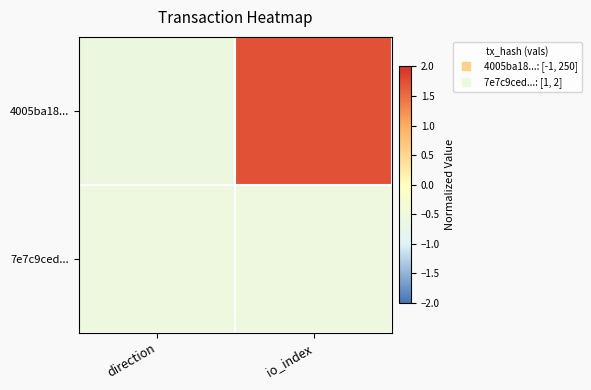

Reading right to left, transcribe all the data shown in this chart.

4005ba18...: io_index=1.7	direction=-0.6
7e7c9ced...: io_index=-0.6	direction=-0.6